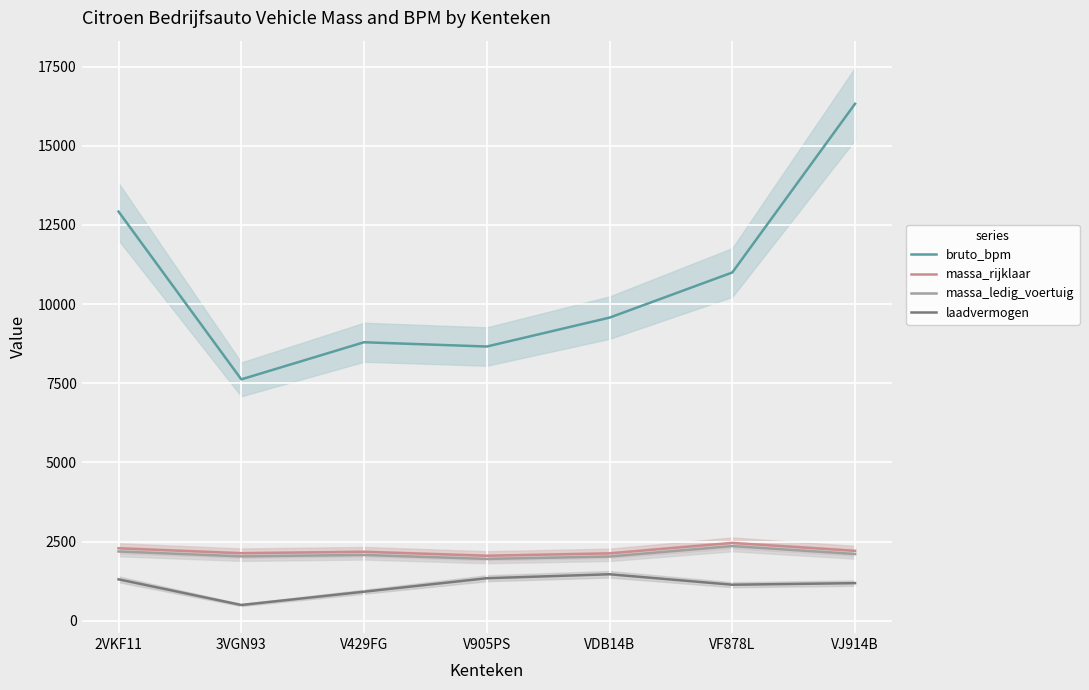

Is the value of bruto_bpm at V429FG greater than the value of massa_rijklaar at 3VGN93?

Yes